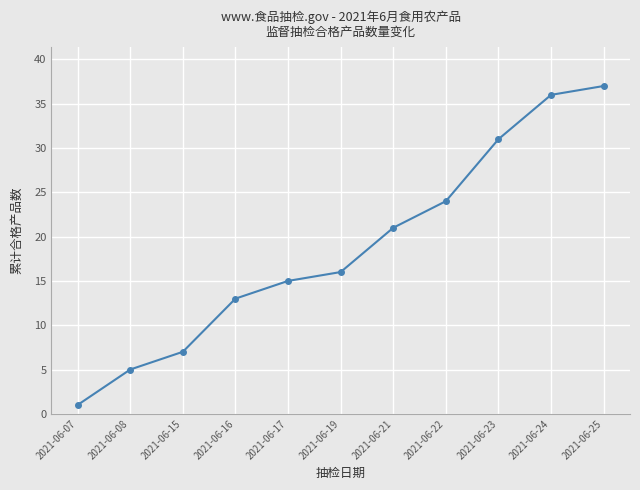

Which label corresponds to the smallest value in the chart?

2021-06-07